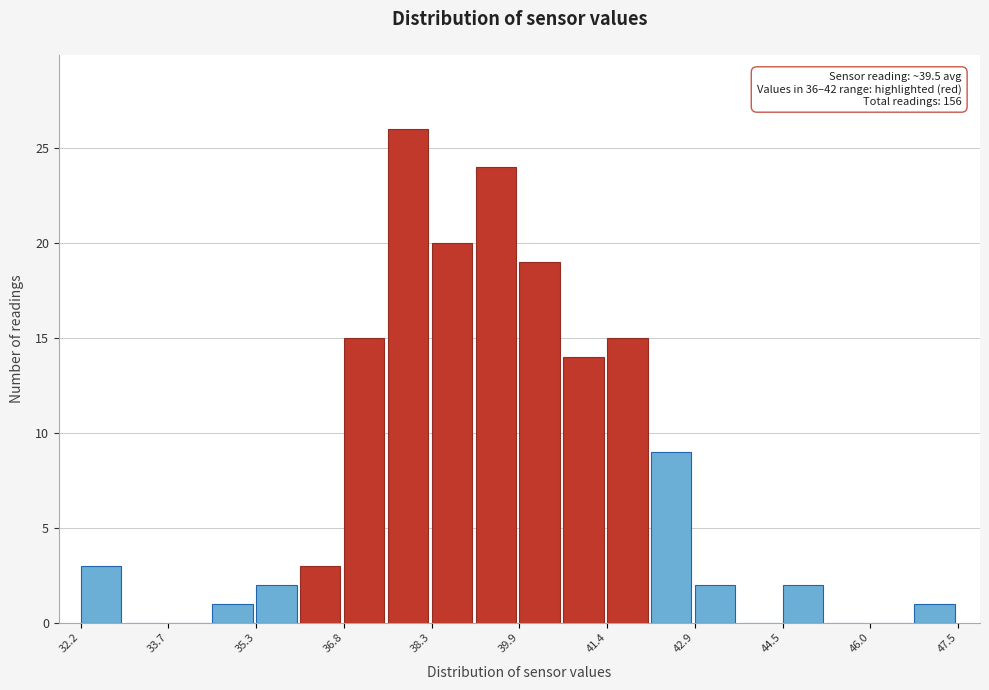

Read against the x-axis, roughly where is the centre of the tallest bar?

38.0